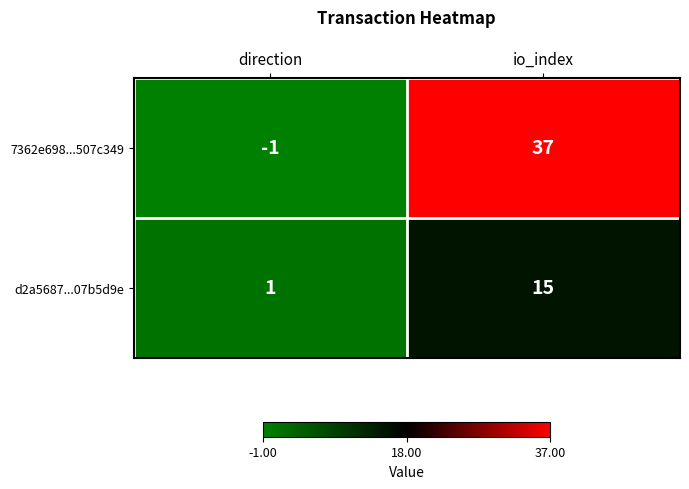

What is the sum of the 7362e698...507c349 values at direction and io_index?

36